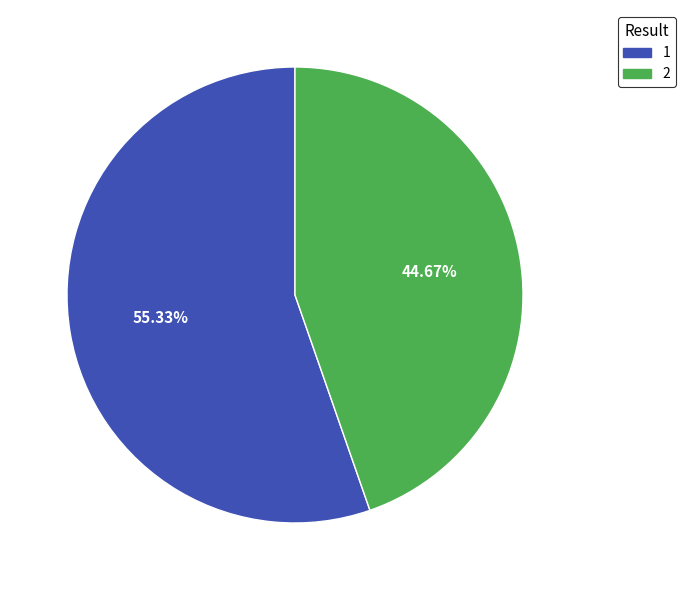

To the nearest percent, what is the difference between the 1 and 2 slice percentages?

11%